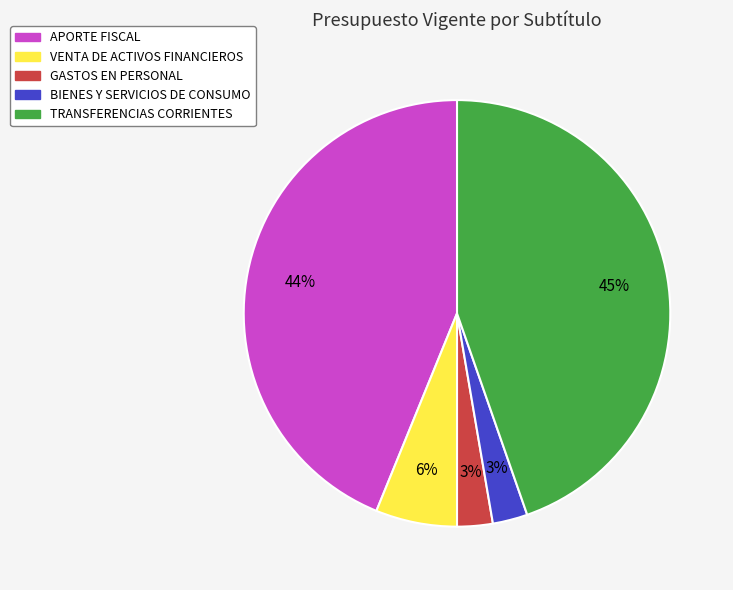

To the nearest percent, what is the difference between the GASTOS EN PERSONAL and TRANSFERENCIAS CORRIENTES slice percentages?

42%